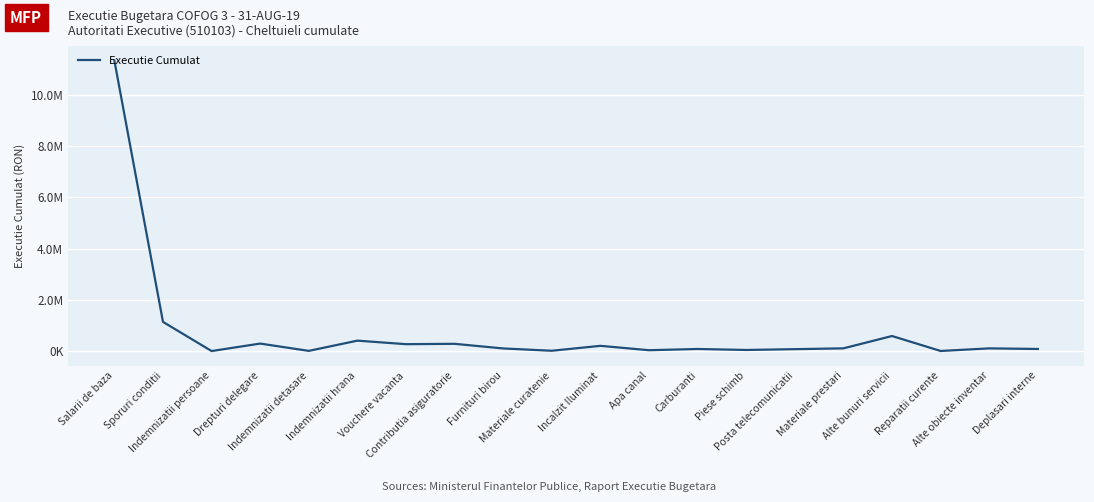

Reading left to right, extract all data points from this chart.

Salarii de baza=11323420.0	Sporuri conditii=1141665.0	Indemnizatii persoane=5345.0	Drepturi delegare=296727.9	Indemnizatii detasare=11822.0	Indemnizatii hrana=410506.0	Vouchere vacanta=273017.0	Contributia asiguratorie=287049.0	Furnituri birou=106549.6	Materiale curatenie=16581.5	Incalzit Iluminat=208616.9	Apa canal=37425.9	Carburanti=85658.3	Piese schimb=47144.9	Posta telecomunicatii=78773.5	Materiale prestari=110640.6	Alte bunuri servicii=591108.8	Reparatii curente=8147.3	Alte obiecte inventar=109524.7	Deplasari interne=86438.4